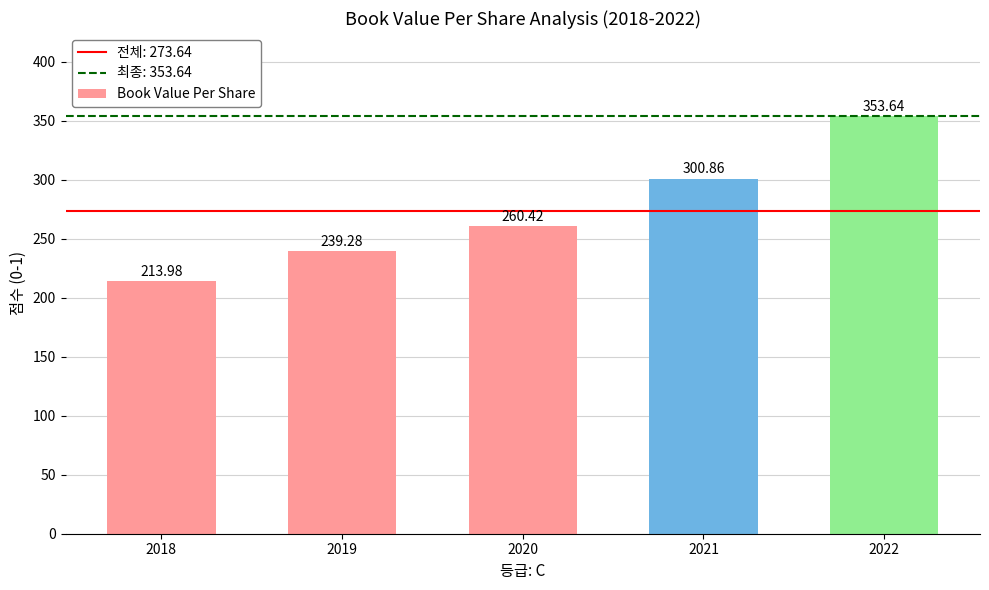

The value at 2021 is 300.9. True or false?

True